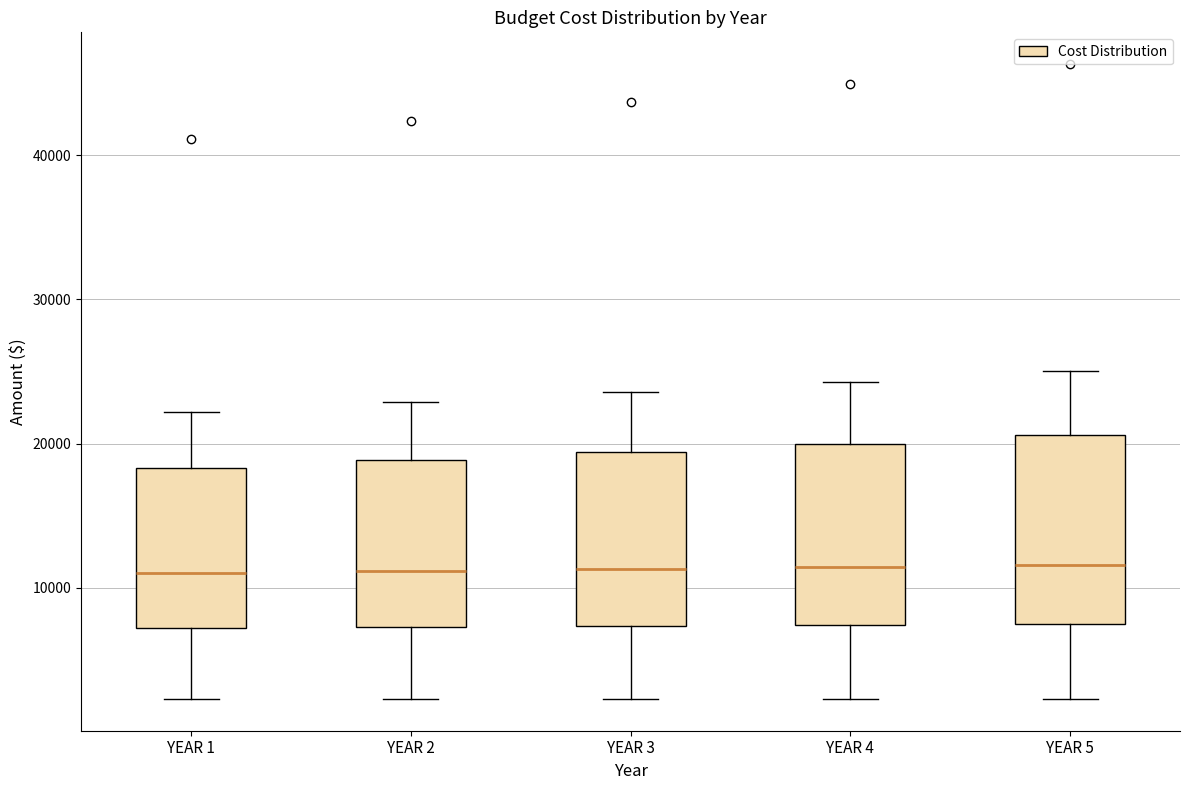

Reading left to right, read every box against the y-axis: the position of its median line, the range the box covers, and the ends of its whiskers. The values are not printed on the chart, so give them approximately, as read against the axis.

YEAR 1: median 11000, box 7000 to 18000, whiskers 2000 to 22000
YEAR 2: median 11000, box 7000 to 19000, whiskers 2000 to 23000
YEAR 3: median 11000, box 7000 to 19000, whiskers 2000 to 24000
YEAR 4: median 11000, box 7000 to 20000, whiskers 2000 to 24000
YEAR 5: median 12000, box 7000 to 21000, whiskers 2000 to 25000